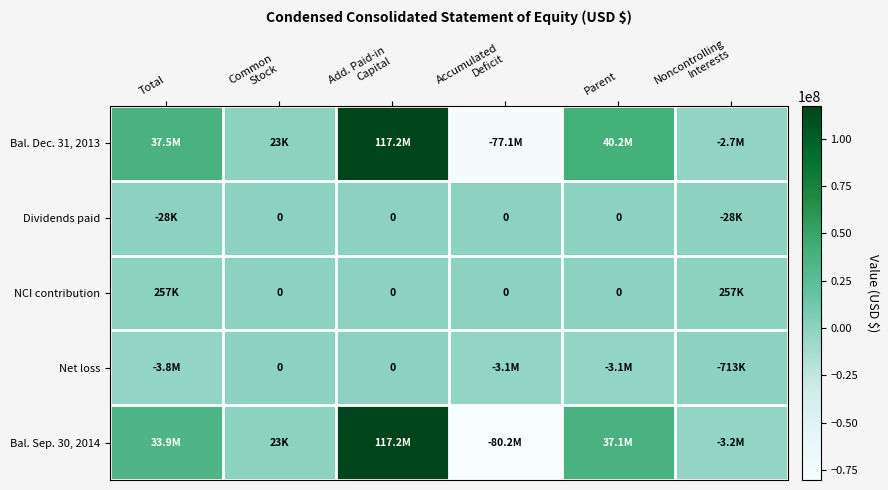

Which series changed the most between Parent and Noncontrolling Interests?

Bal. Dec. 31, 2013